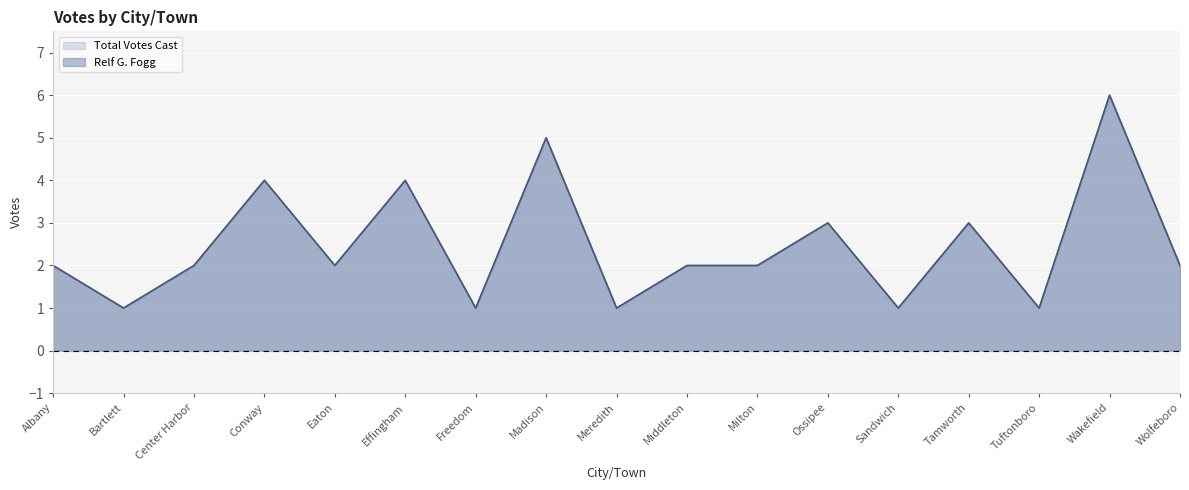

How many interior local valleys does the Relf G. Fogg series have?

6